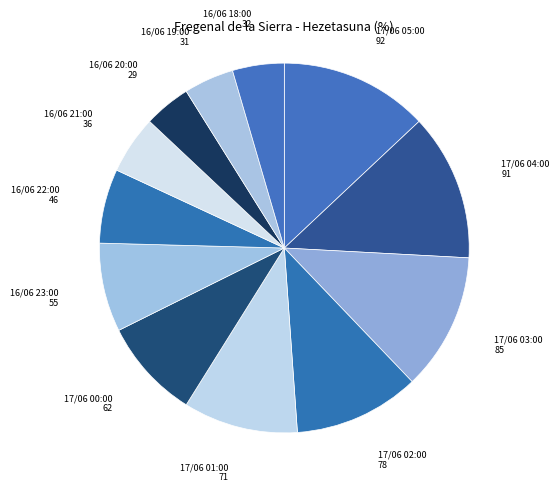

Combined, do 17/06 01:00 and 17/06 02:00 account for over 50%?

No